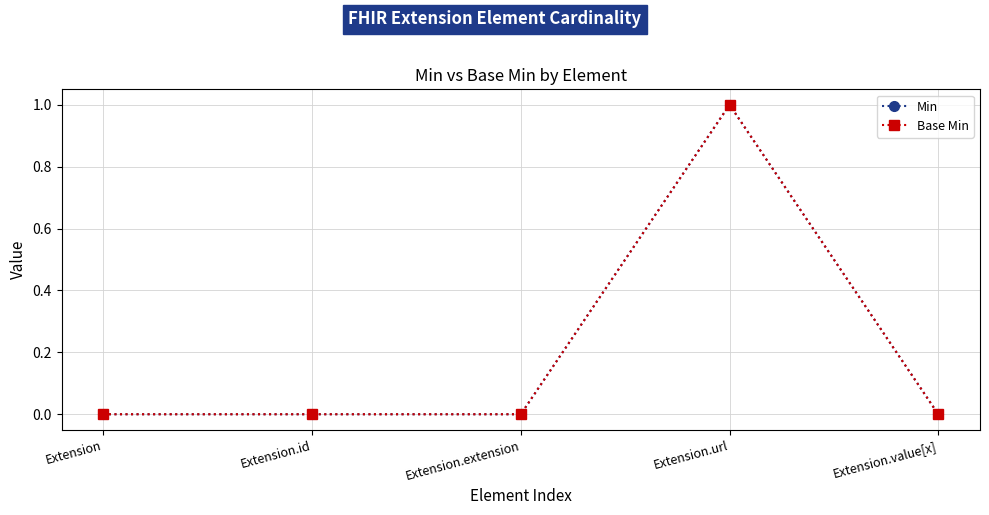

At which label is Base Min closest to 0?

Extension